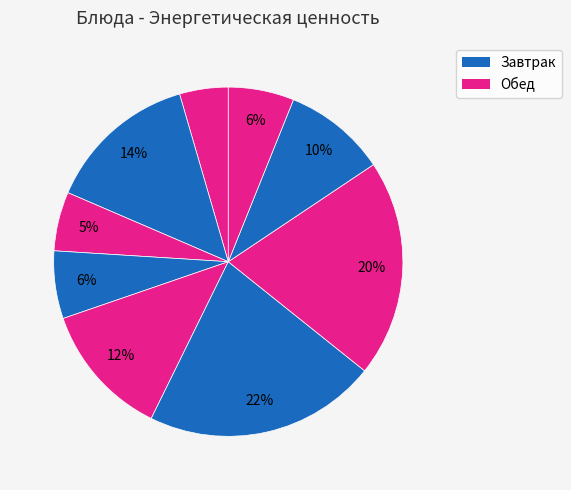

Which slice is the largest?

Шницель мясной